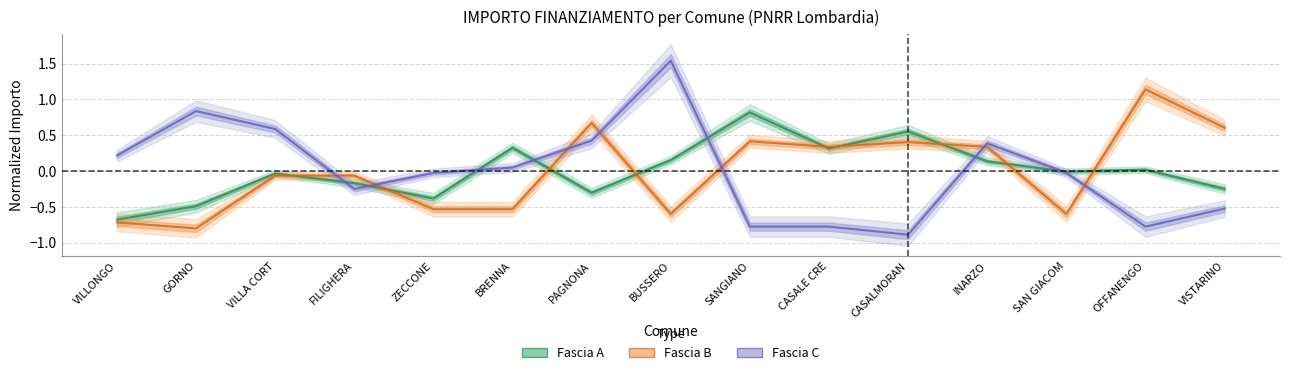

At which category does Fascia B reach its first local valley?

GORNO